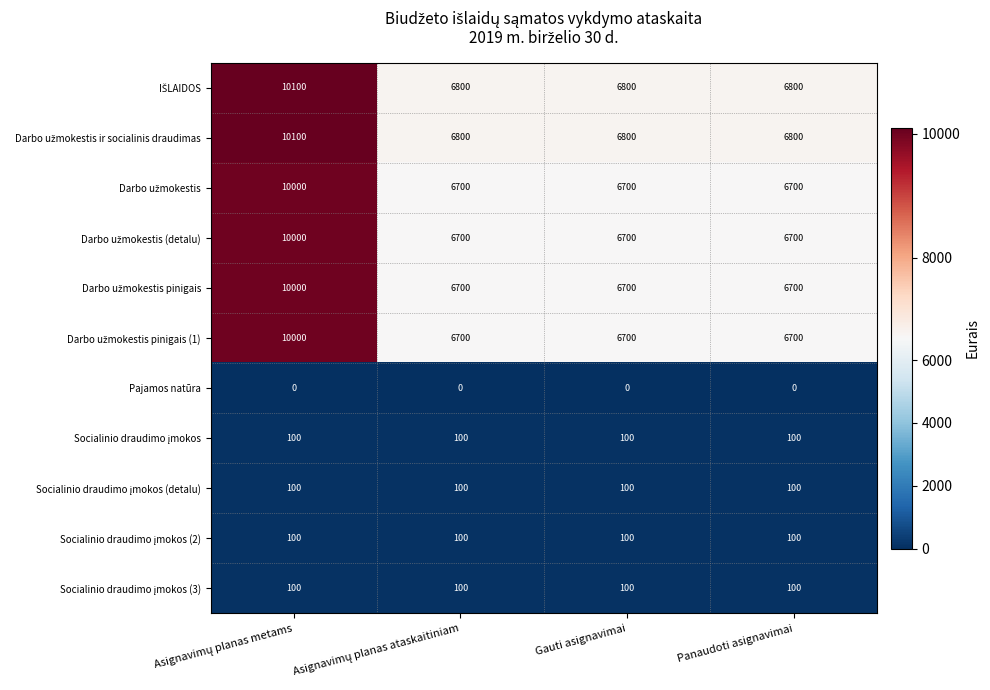

At how many categories does at least one series exceed 3907?

4